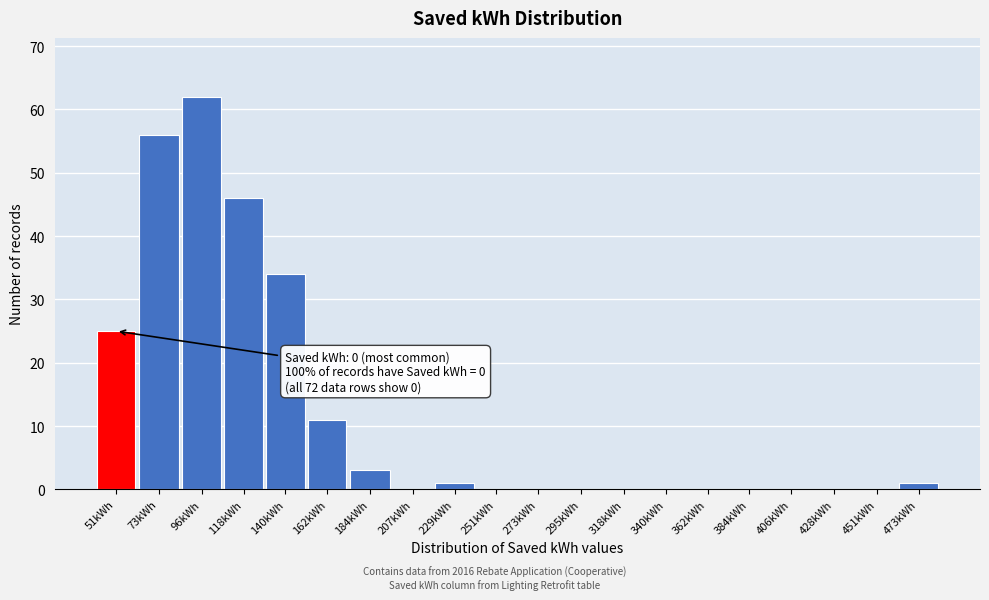

Reading left to right, list all the values displayed in this chart.

51kWh=25	73kWh=56	96kWh=62	118kWh=46	140kWh=34	162kWh=11	184kWh=3	207kWh=0	229kWh=1	251kWh=0	273kWh=0	295kWh=0	318kWh=0	340kWh=0	362kWh=0	384kWh=0	406kWh=0	428kWh=0	451kWh=0	473kWh=1